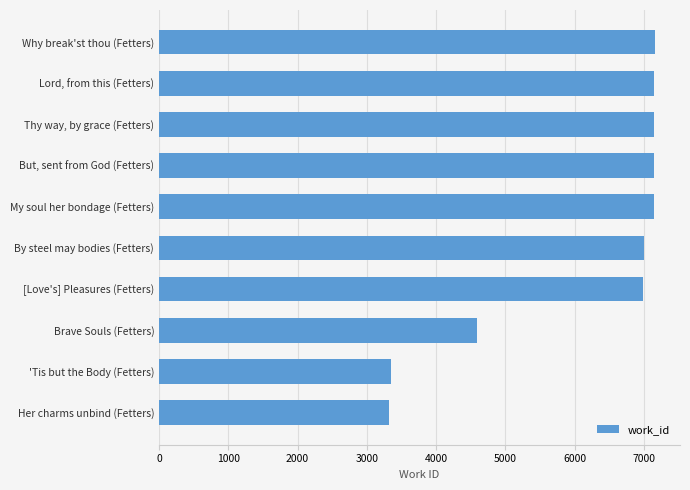

Does the chart contain stacked bars?

No